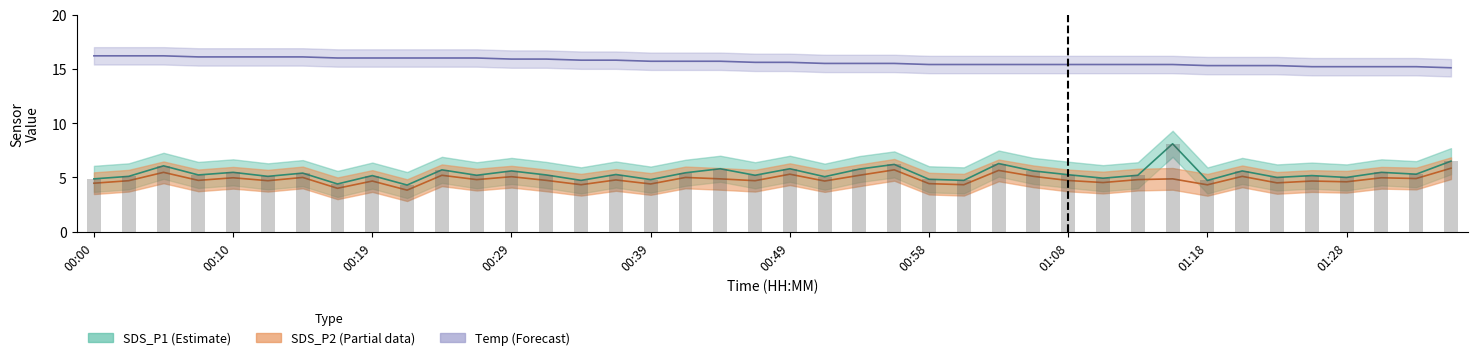

What position from the right is 01:13?

10